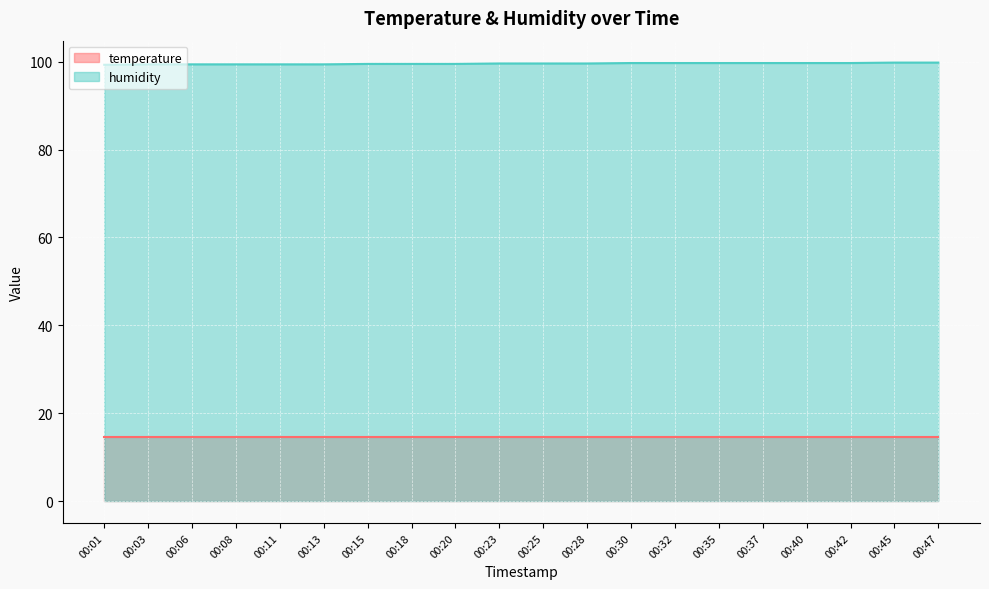

At which label is the value closest to 99?

00:01